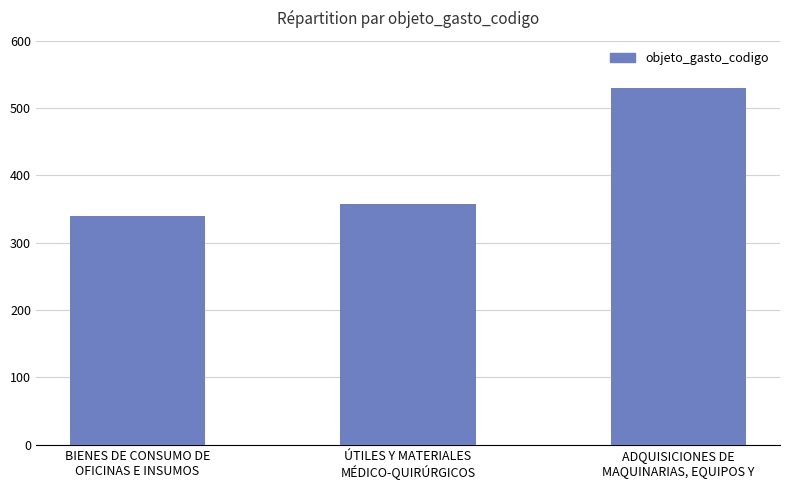

How many categories are shown in the chart?

3